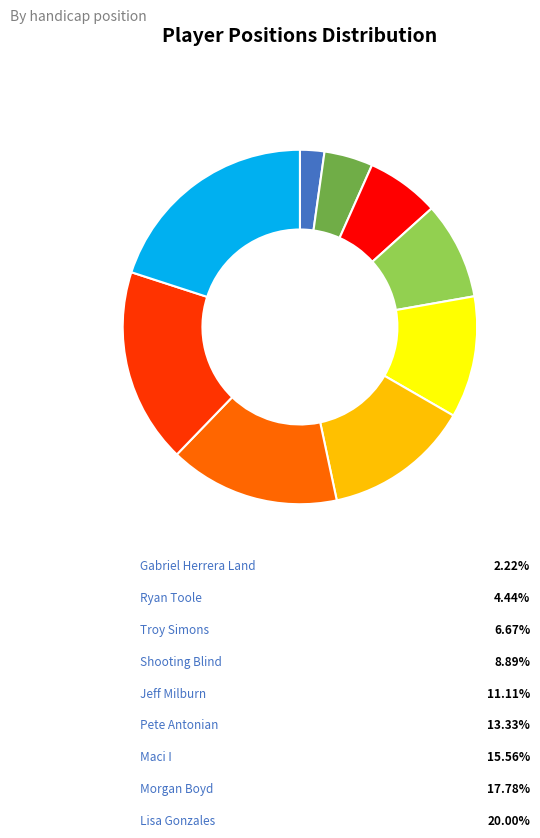

Is there a majority slice in this chart?

No